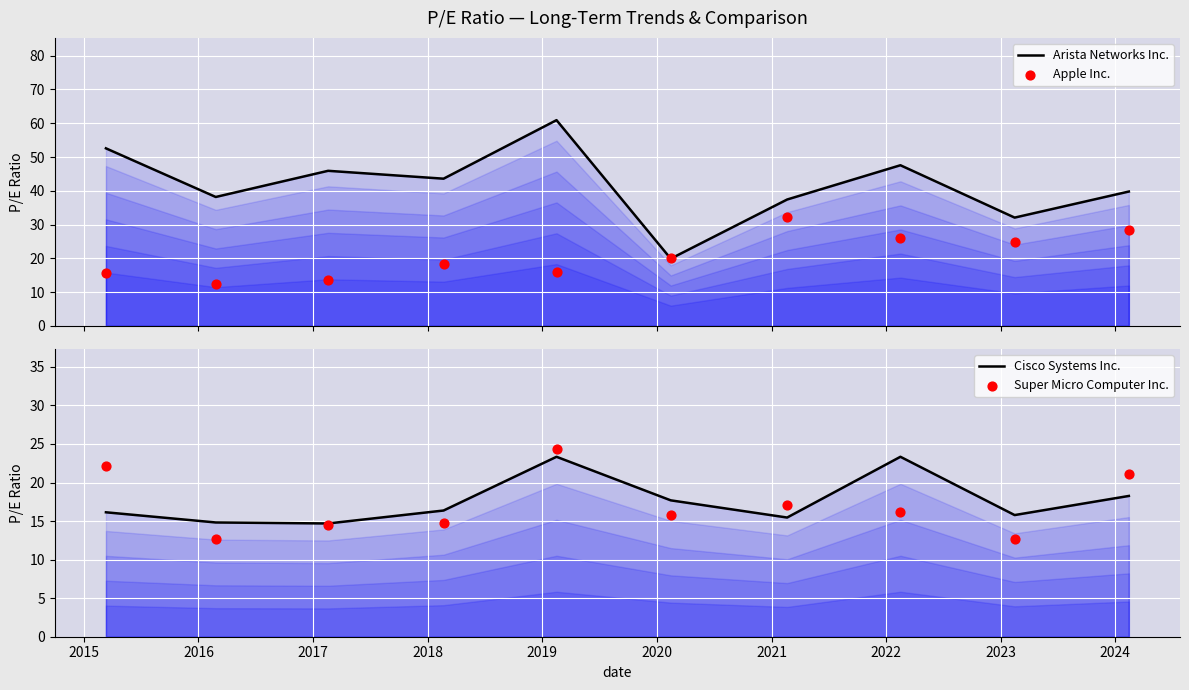

Which series has the largest total across all categories?

Arista Networks Inc.